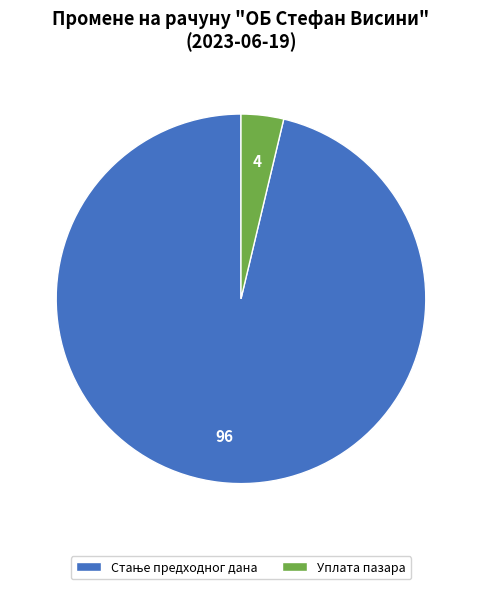

Is there a majority slice in this chart?

Yes